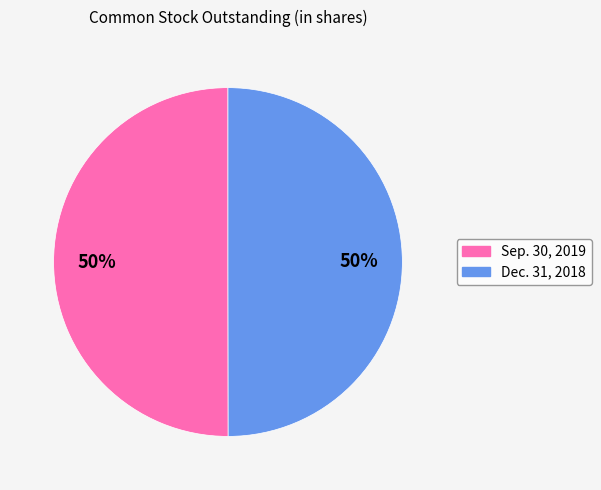

Is it true that Dec. 31, 2018 is 39% of the pie?

False